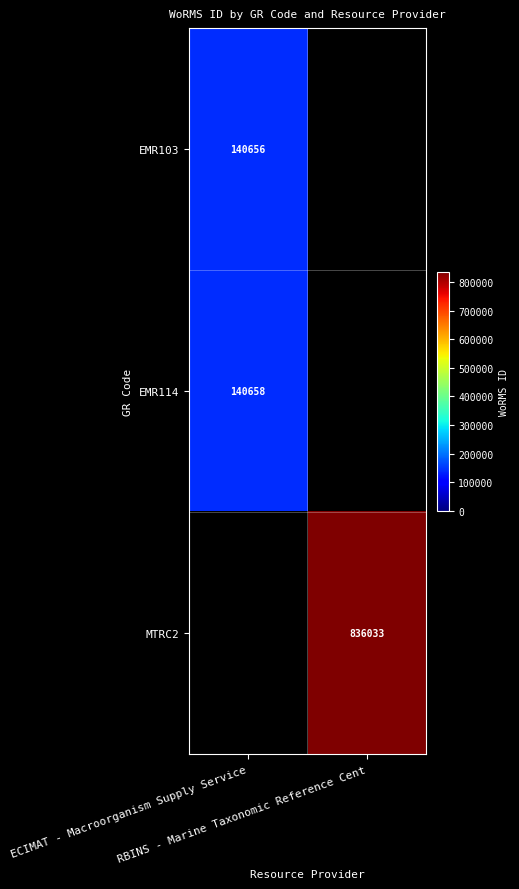

Where is EMR103 nearest to the value 140656?

ECIMAT - Macroorganism Supply Service